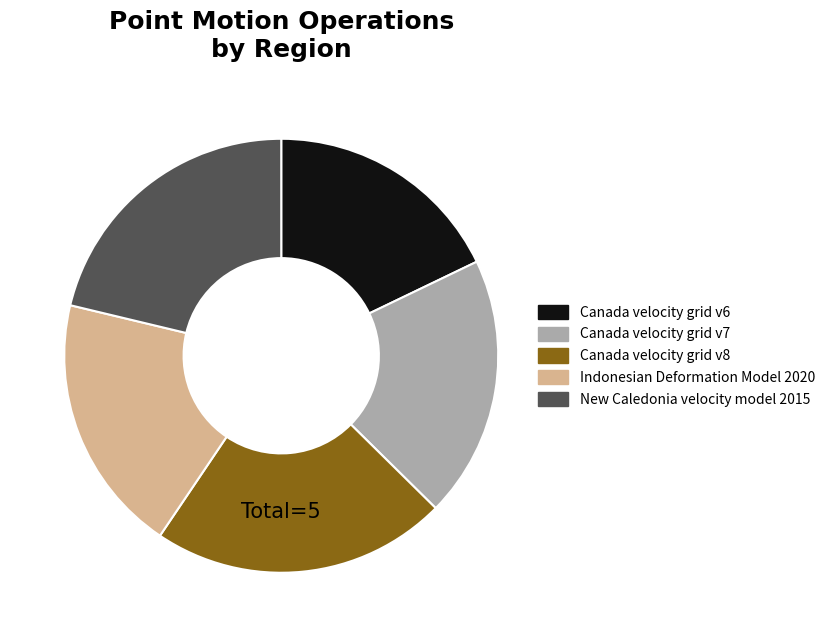

Do New Caledonia velocity model 2015 and Canada velocity grid v8 together represent more than half of the pie?

No